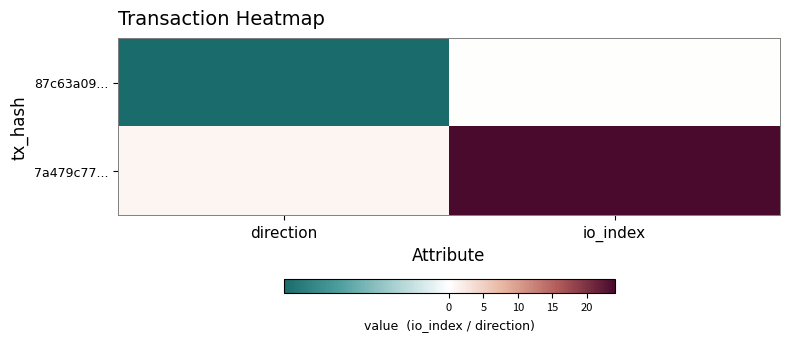

Which has a higher value, direction or io_index?

io_index